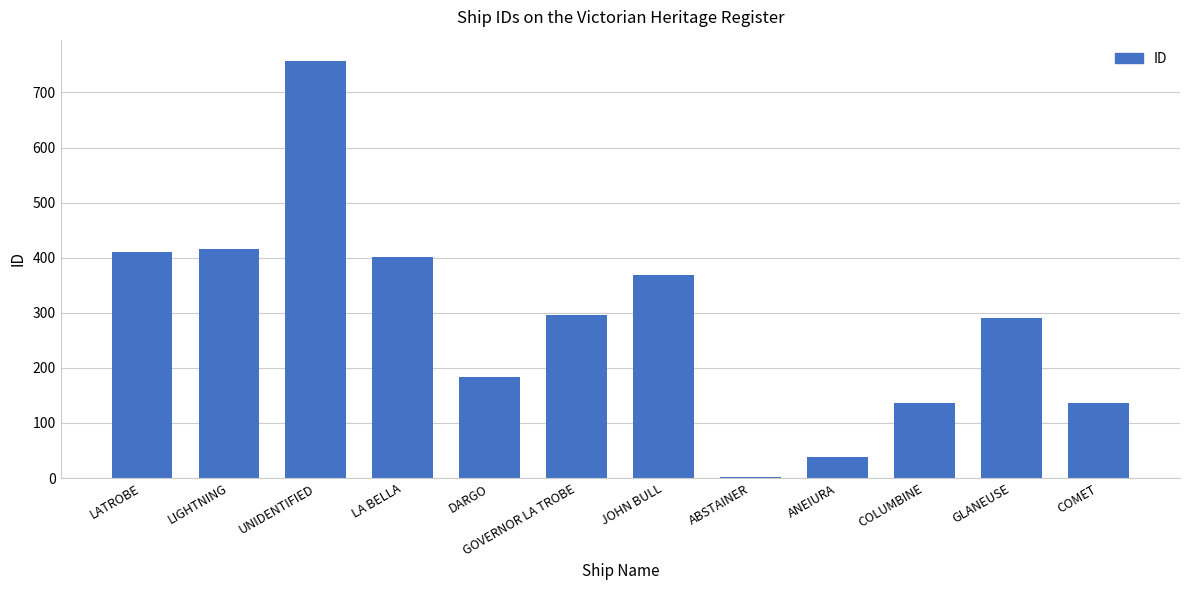

The chart shows a value of 136 at COLUMBINE. True or false?

True